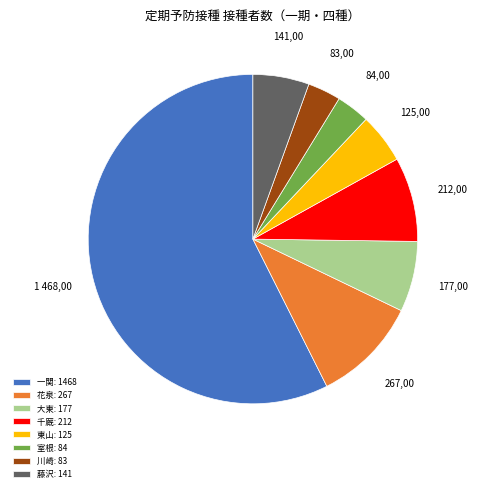

True or false: 花泉 accounts for 2% of the total.

False